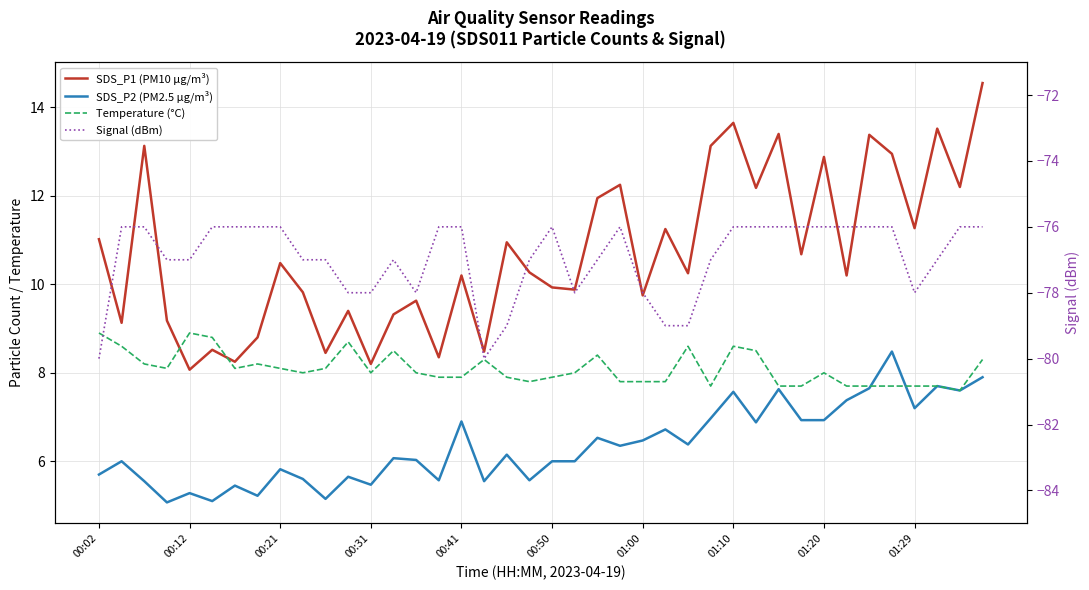

What is the value of the Signal (dBm) point at the 6th from the left?

-76.0